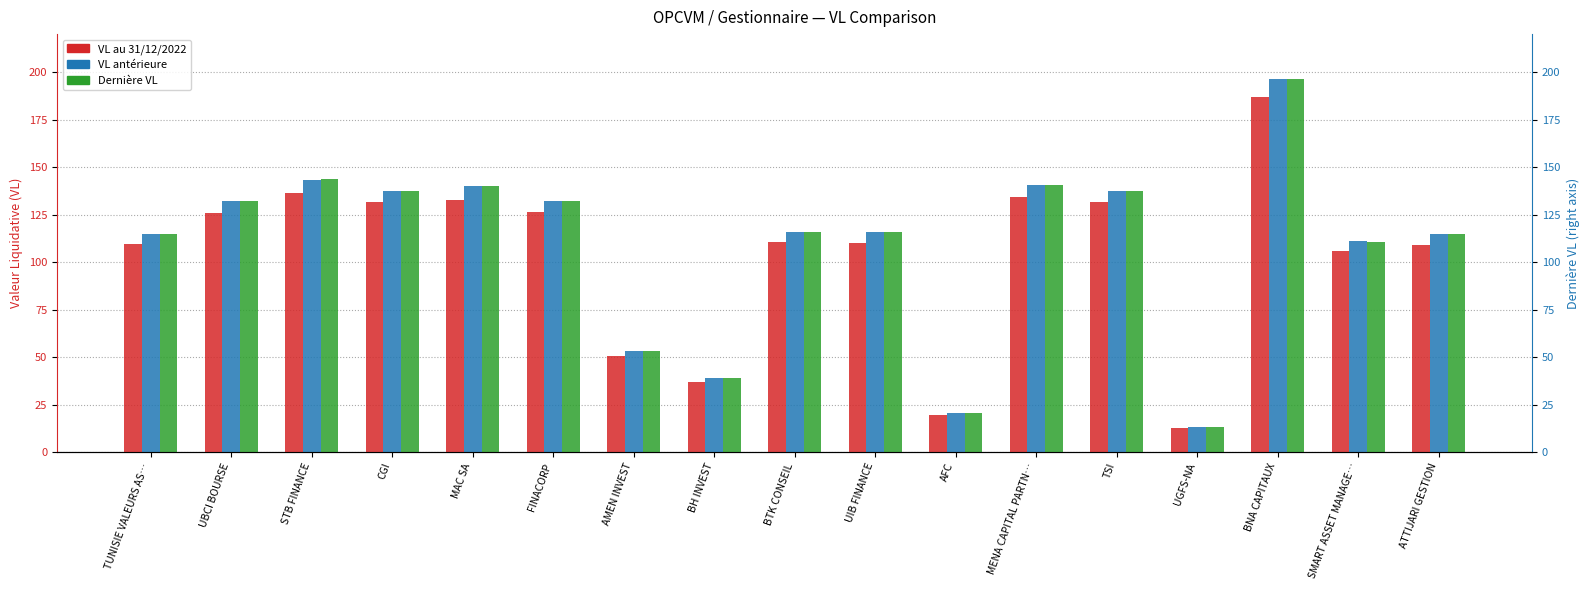

What is the sum of the Dernière VL values at FINACORP and AFC?

152.6